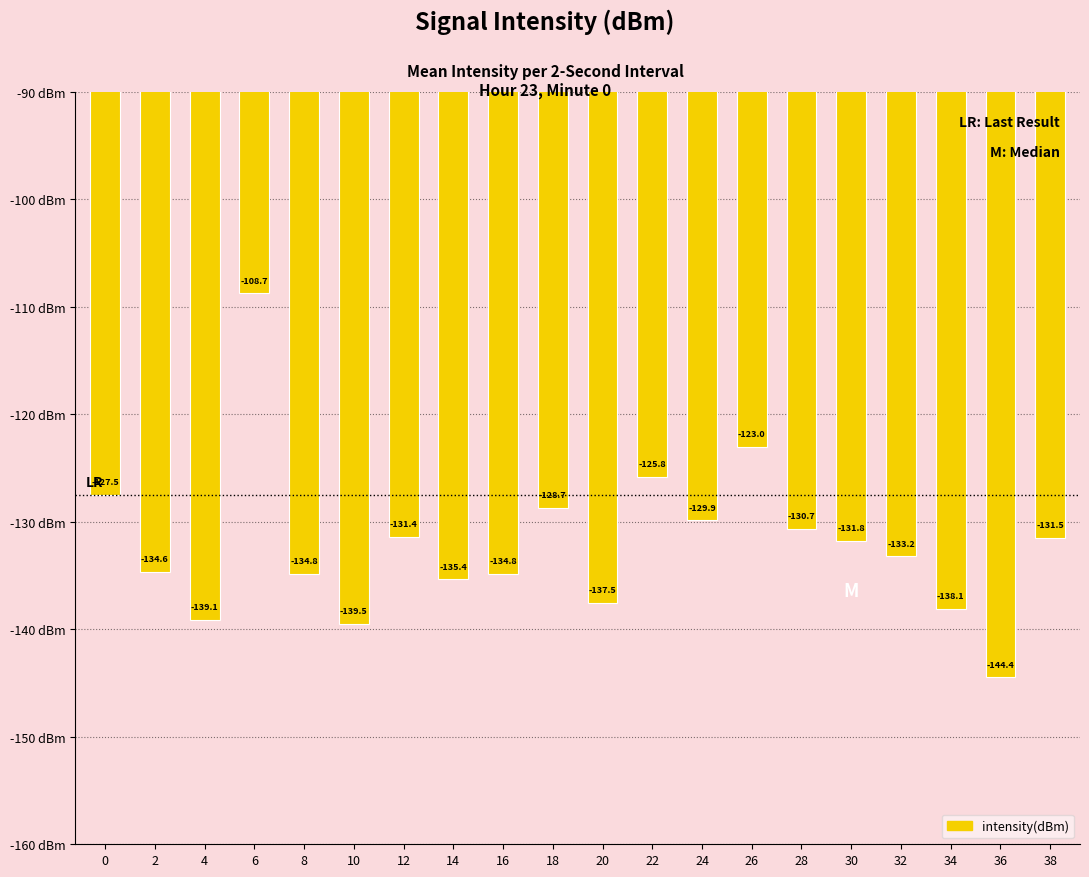

How many bars are there in total?

20